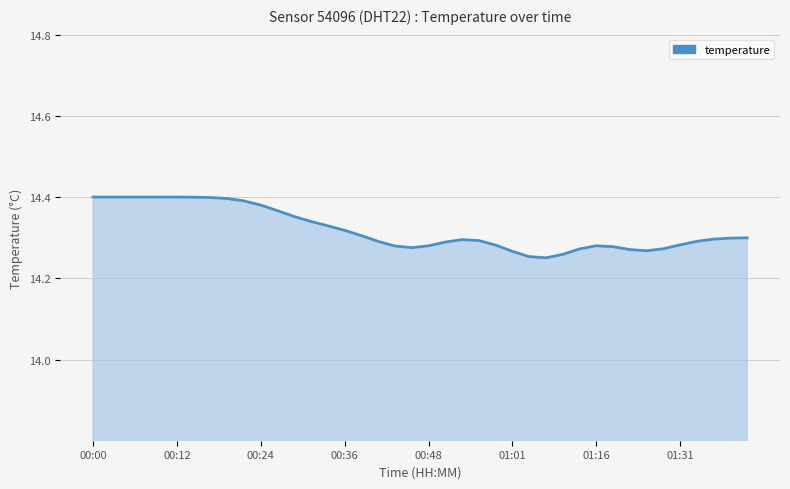

How many lines are shown in the chart?

1